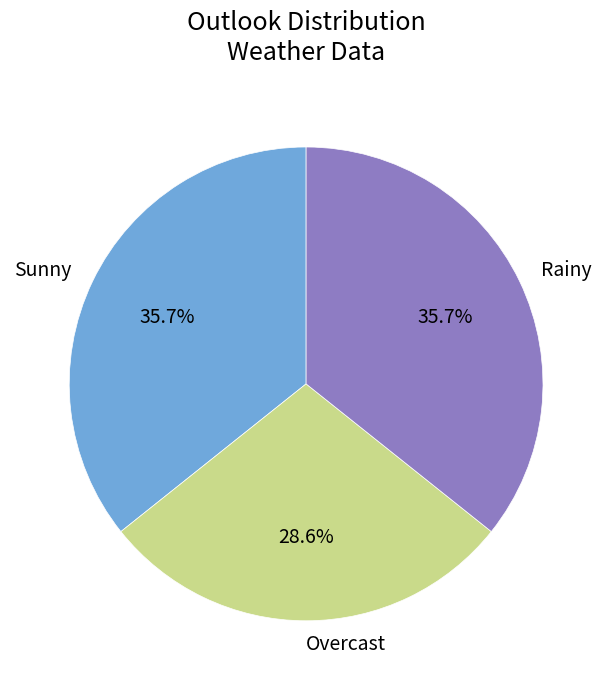

To the nearest percent, what is the difference between the largest and smallest slice percentages?

7%